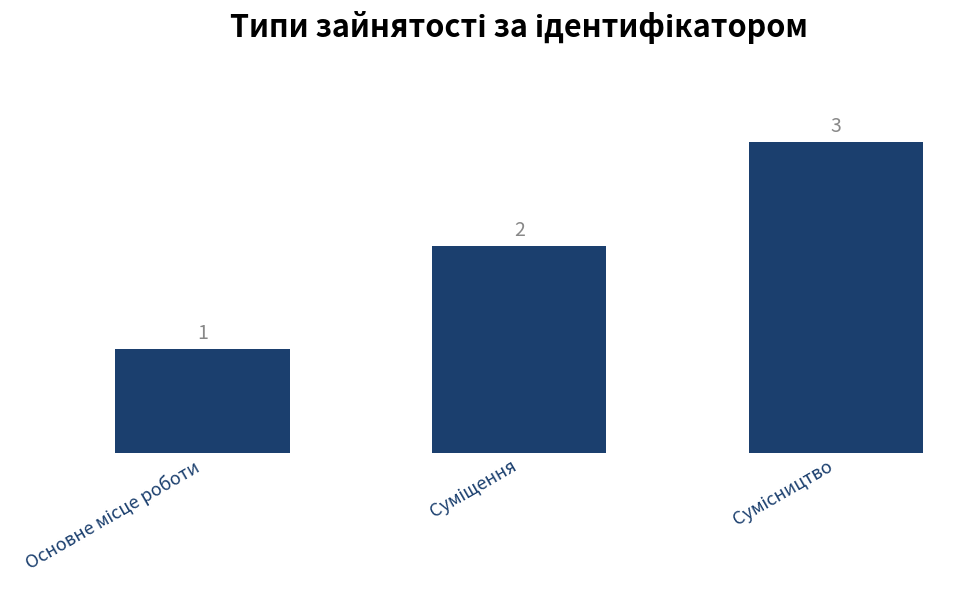

What is the sum of all values?

6